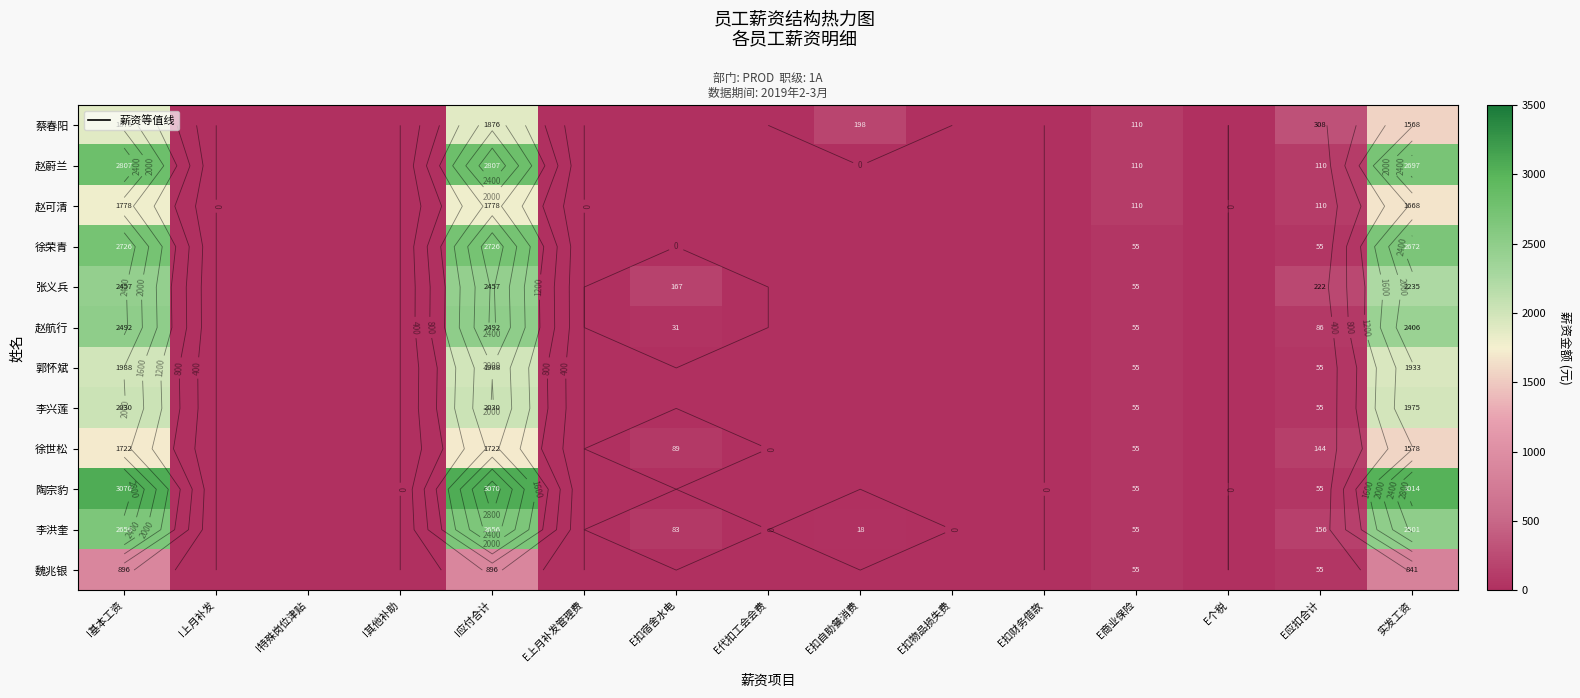

What is the difference between the maximum and minimum values in the 魏兆银 series?

896.0